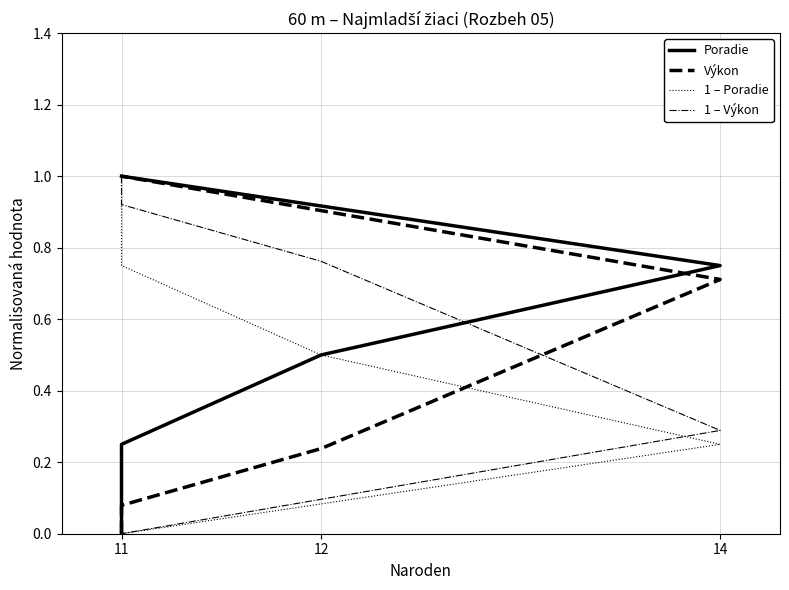

Which series has the largest range (max minus min)?

Poradie